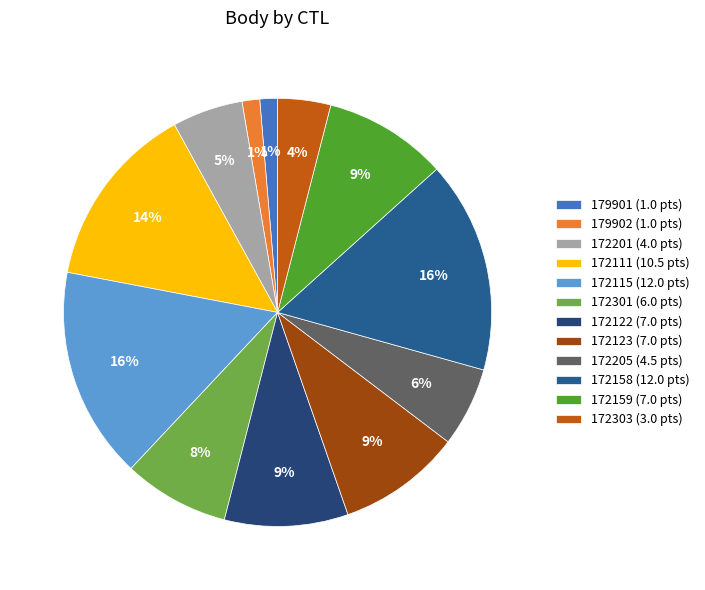

Does 179901 account for over 50% of the chart?

No